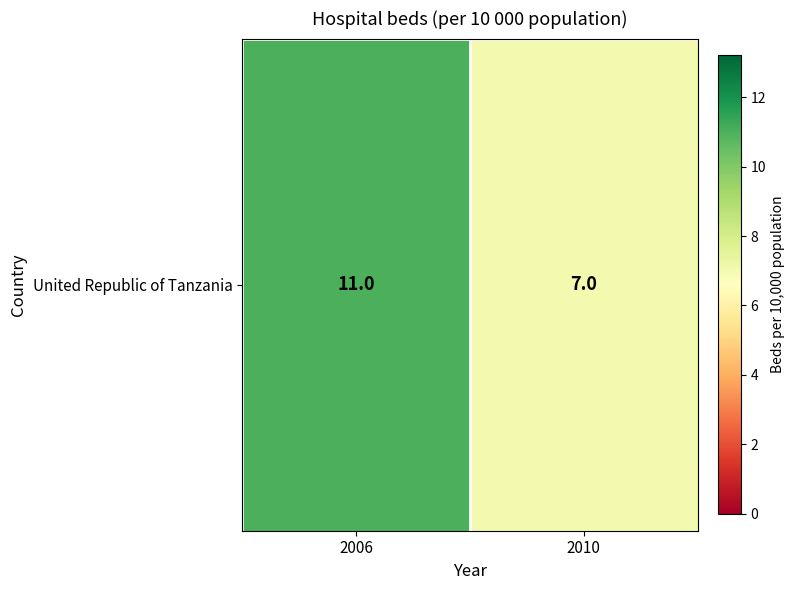

What is the sum of all values?

18